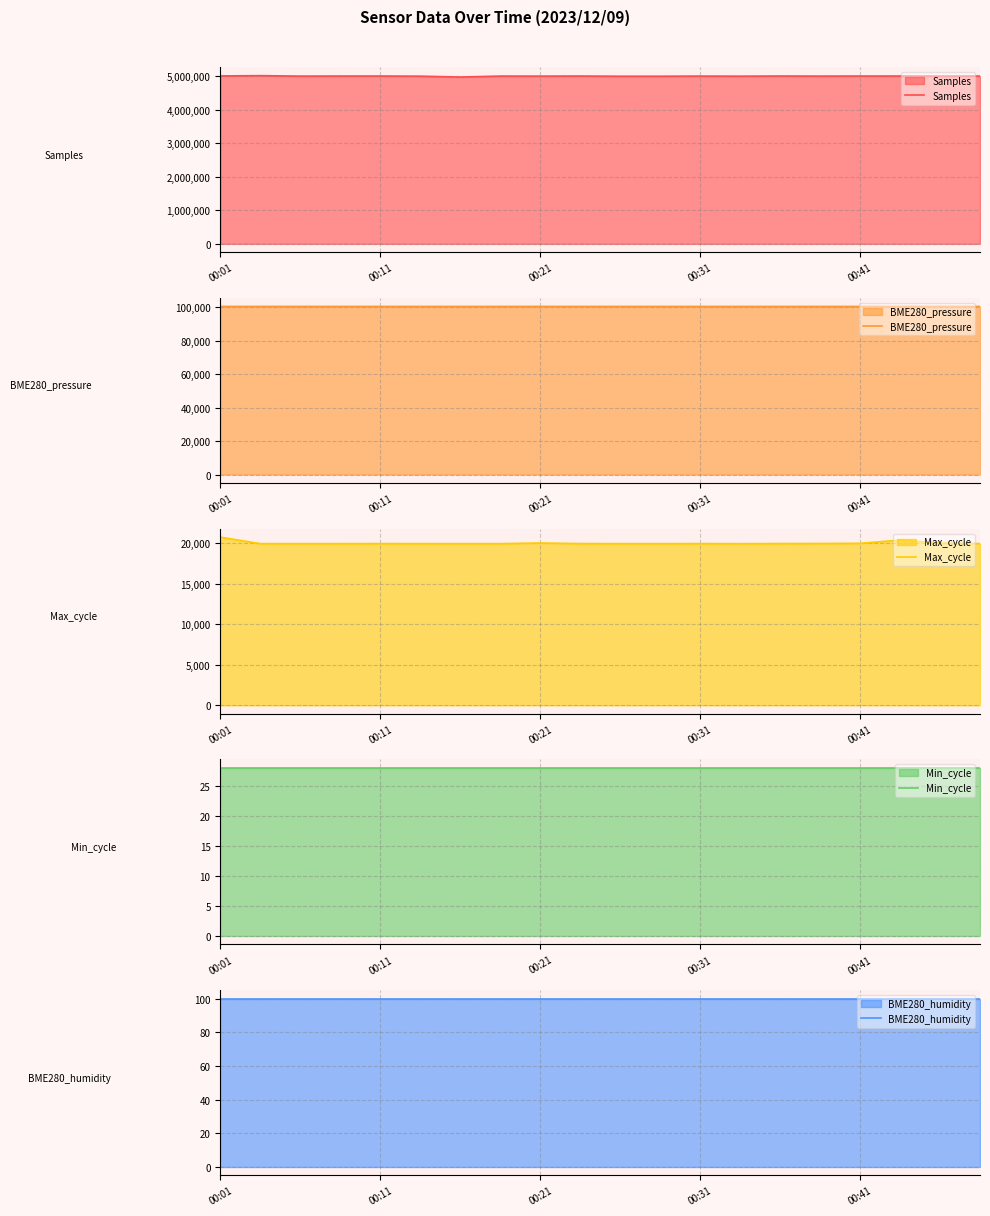

Where does the BME280_pressure series first go above 100516?

00:01